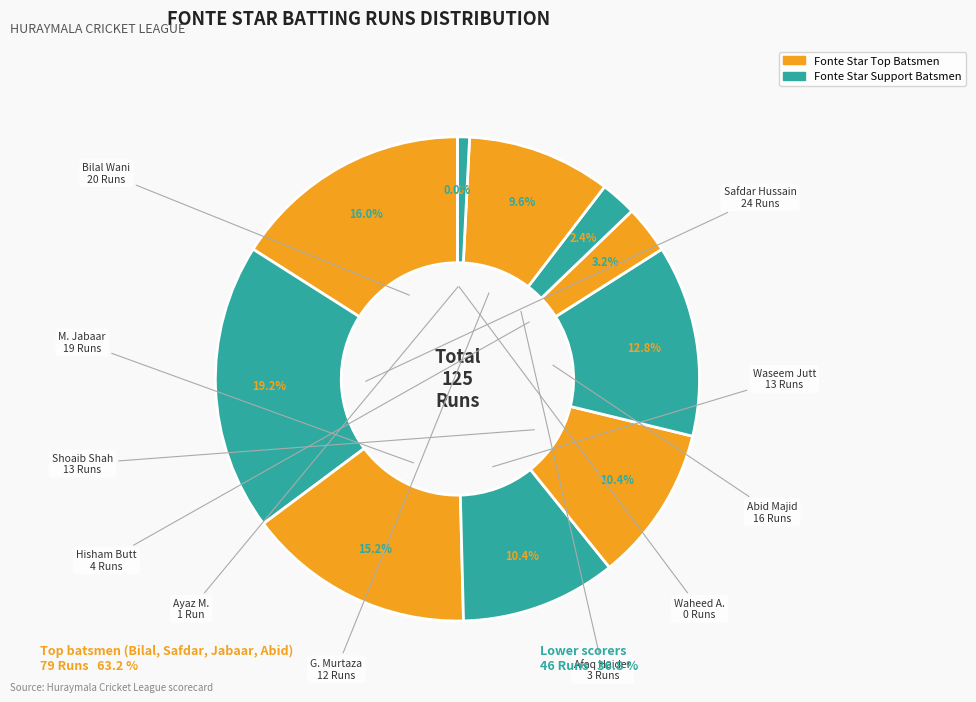

To the nearest percent, what is the difference between the largest and smallest slice percentages?

19%